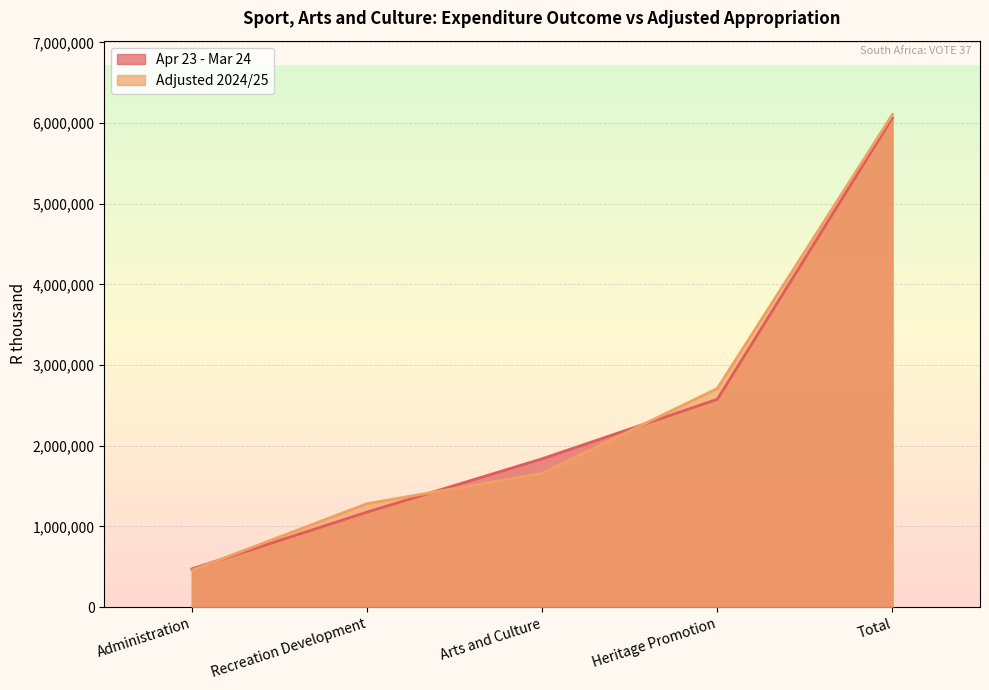

At Total, list the series in order from smallest to largest.

Apr 23 - Mar 24, Adjusted 2024/25